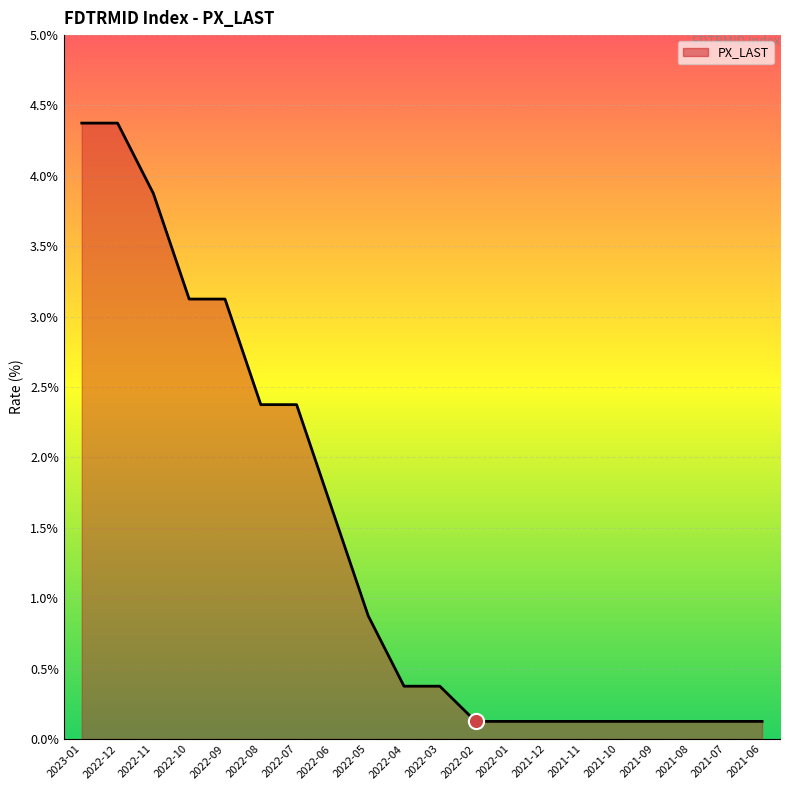

Approximately how many times larger is the value at 2022-12 compared to 2023-01?

1.0